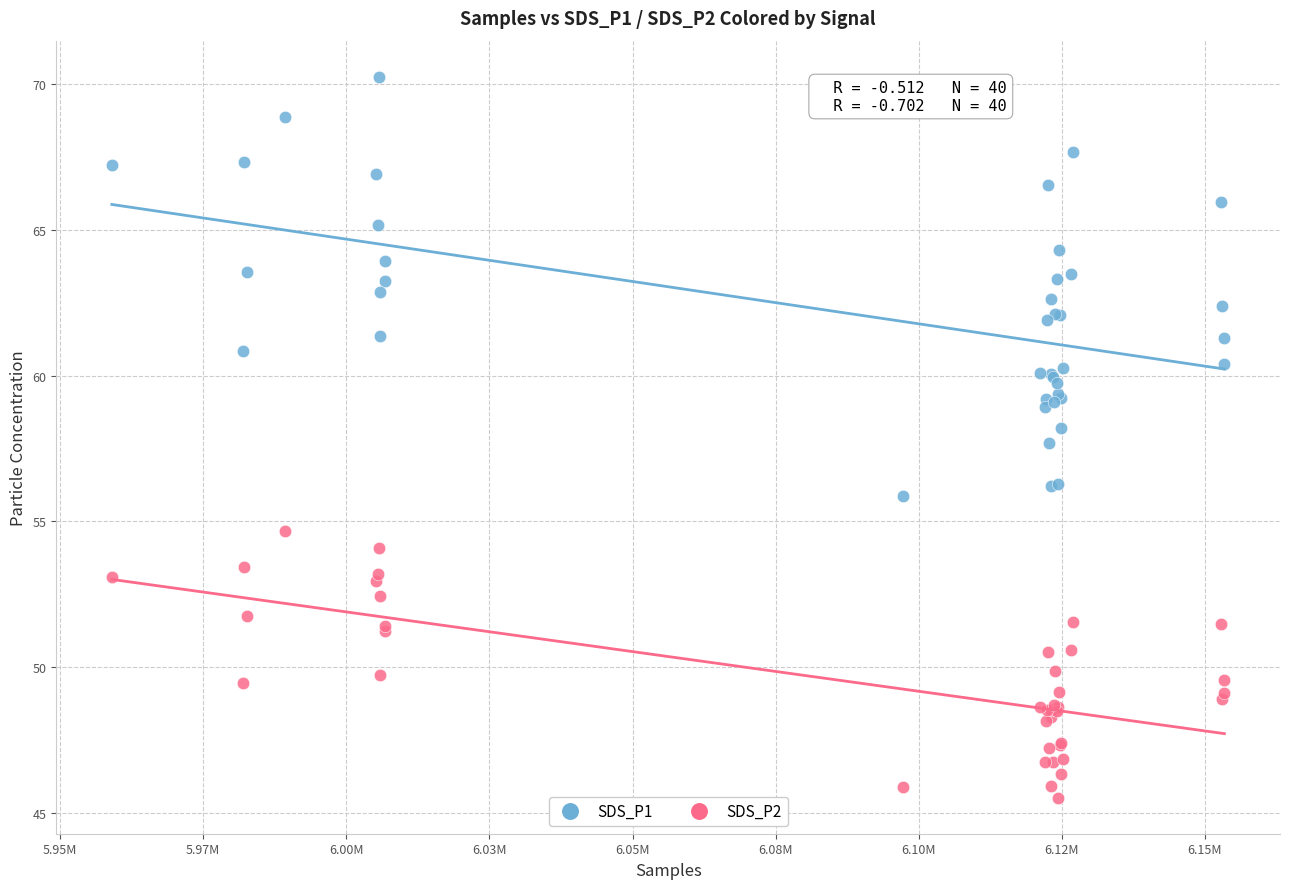

Which series contains the lowest Y value?

SDS_P2